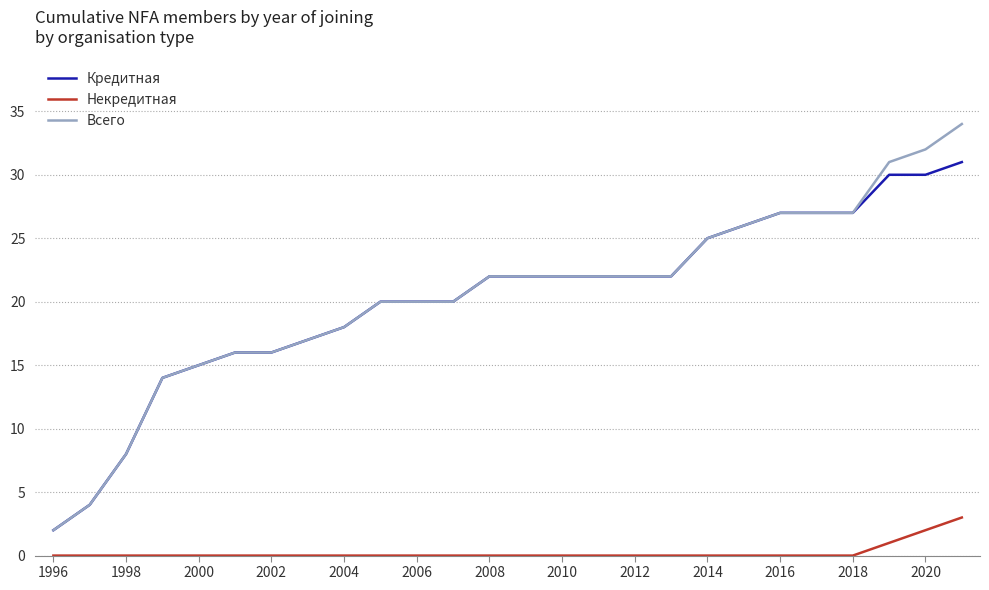

Which series has the widest spread of values?

Всего